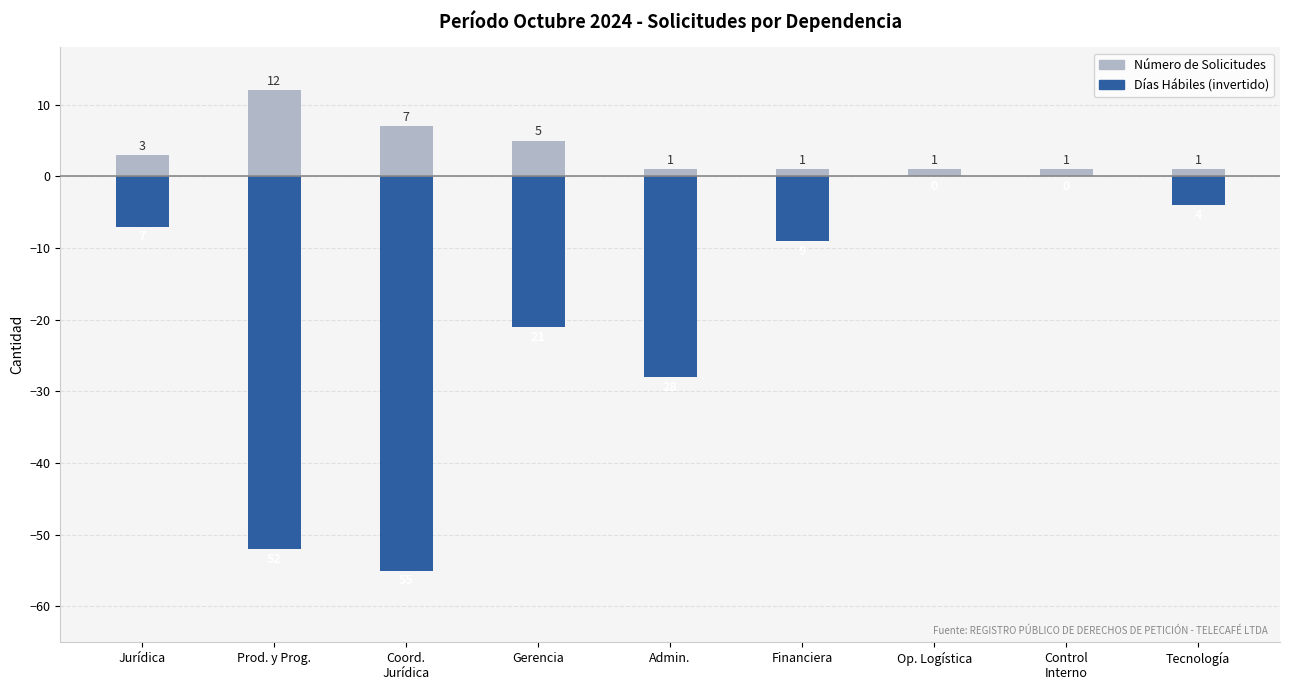

How many data points in Número de Solicitudes are above 1?

4